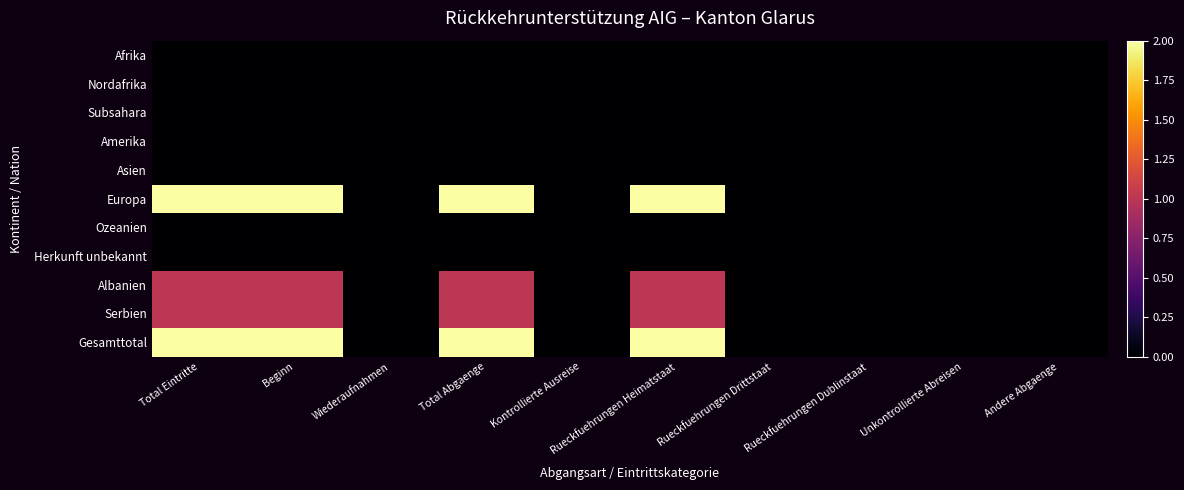

Which has a higher value, Rueckfuehrungen Heimatstaat or Total Abgaenge?

Rueckfuehrungen Heimatstaat